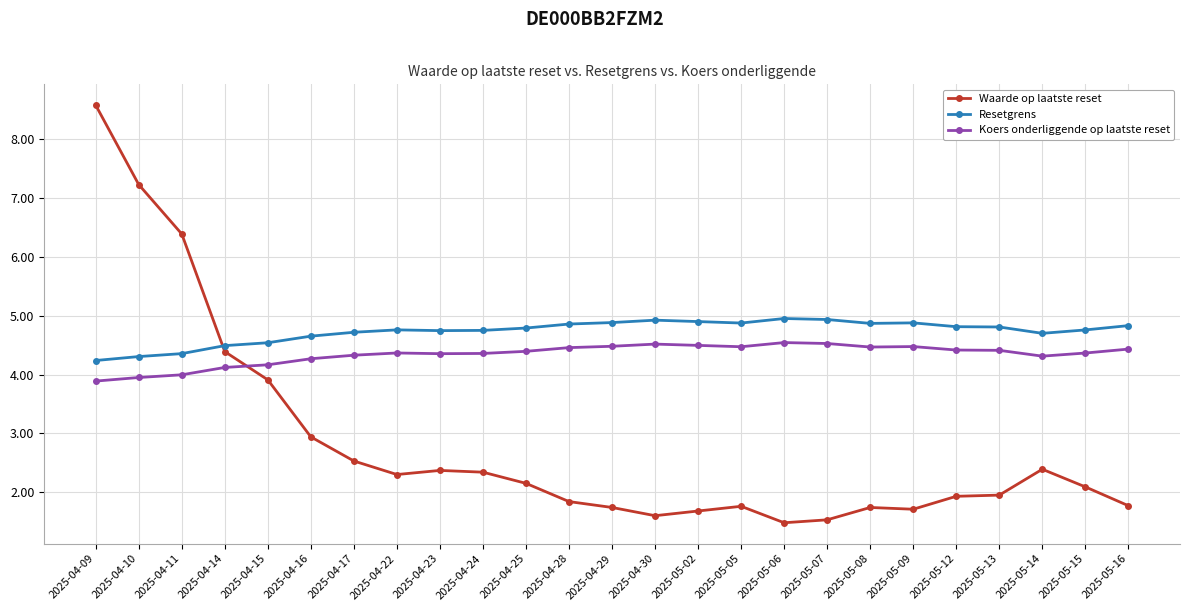

At which category is the sum across all series the highest?

2025-04-09